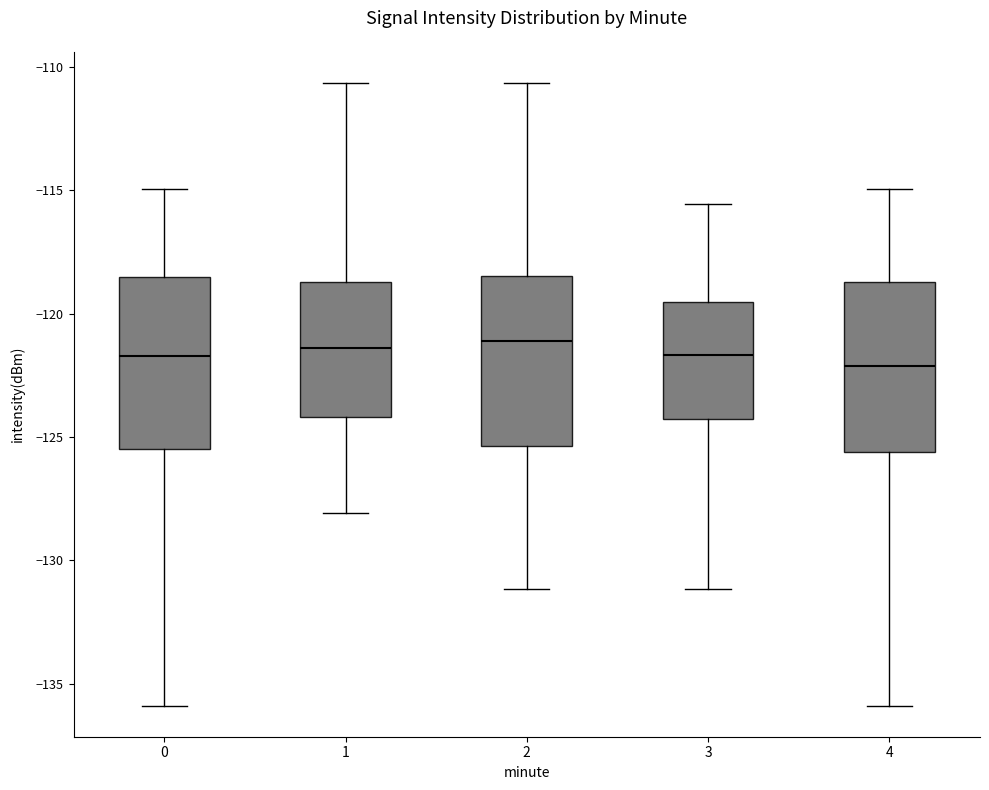

Where does the median line of the box at x = 1 sit on the y-axis? The values are not printed on the chart, so give them approximately, as read against the axis.

-121.5